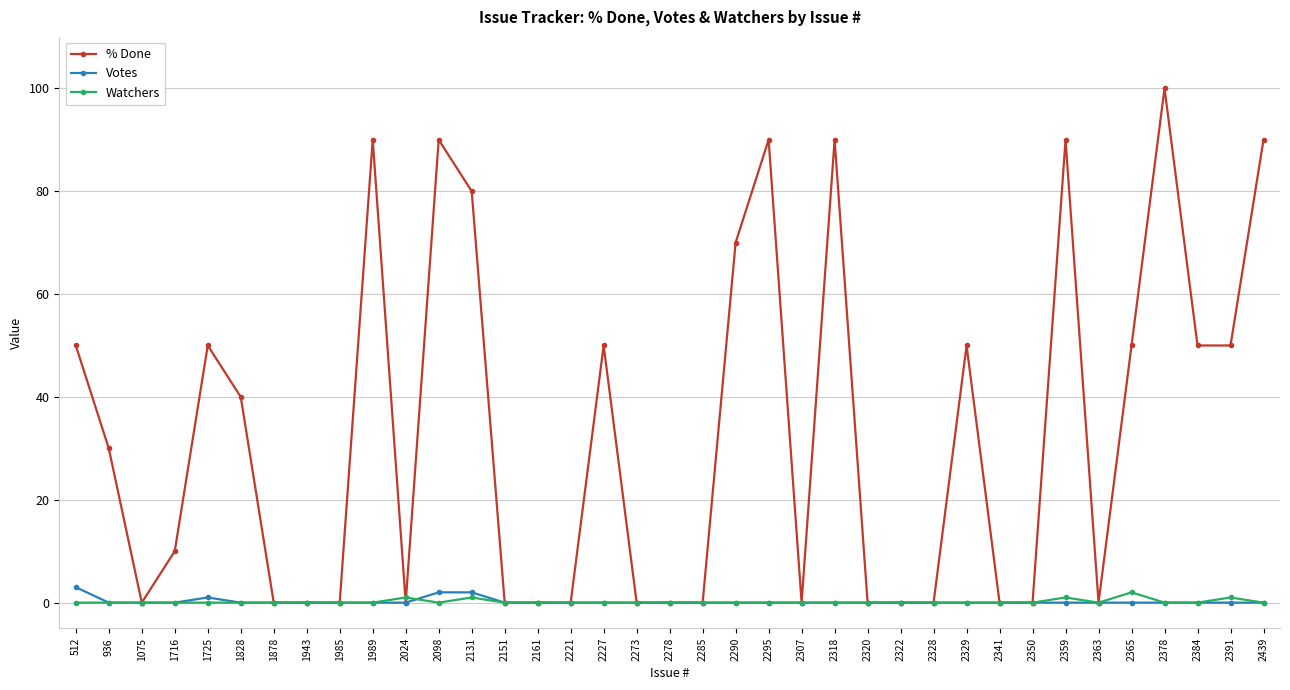

After their last crossing, which series has the higher values: Watchers or % Done?

% Done